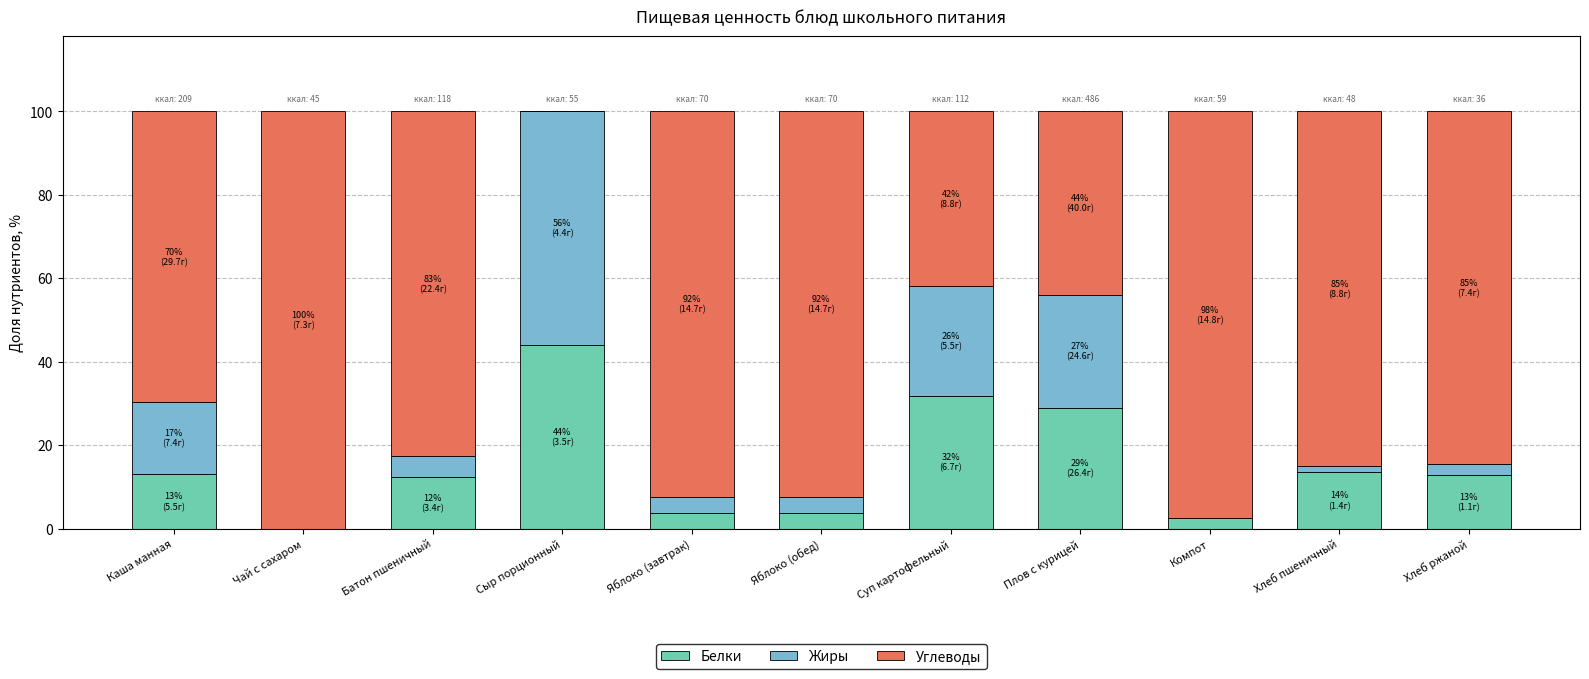

Are the bars grouped side by side (vs. stacked)?

No